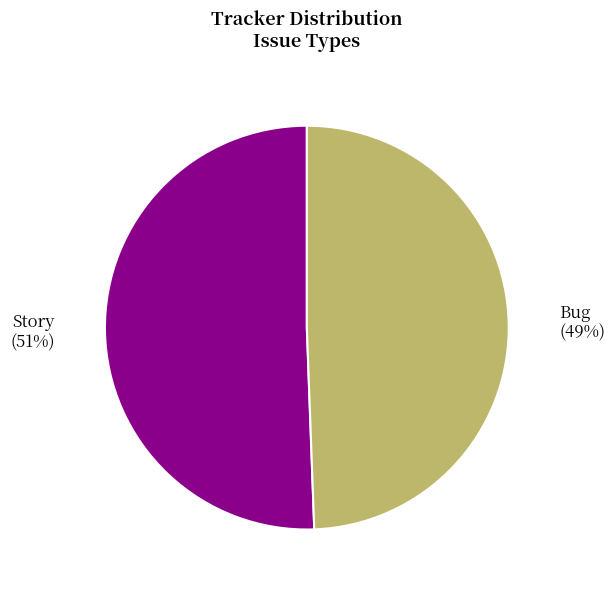

To the nearest percent, what portion does Bug represent?

49%